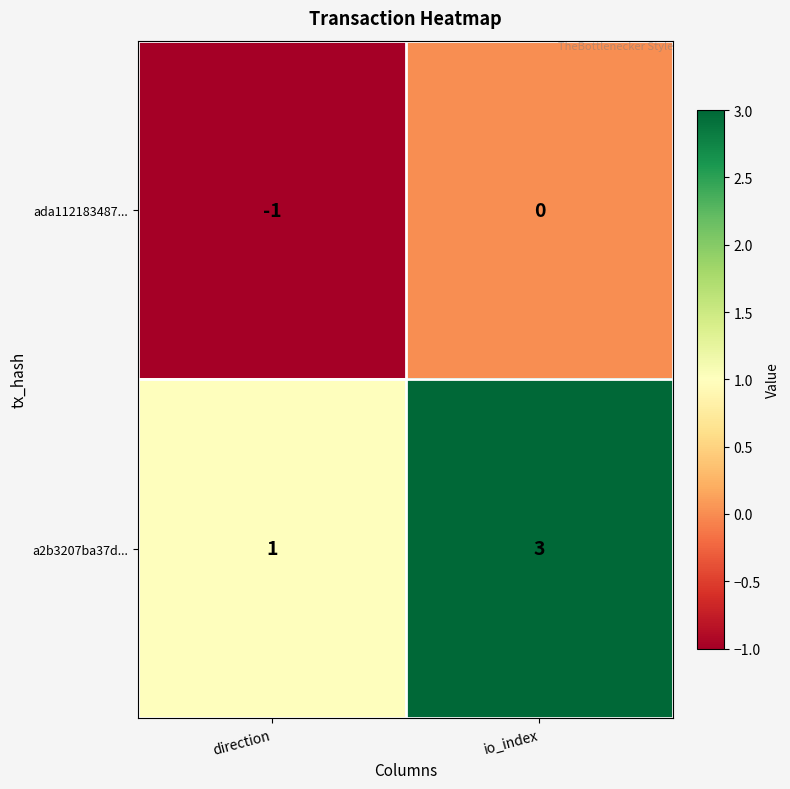

Rank the series at direction from lowest to highest value.

ada112183487..., a2b3207ba37d...